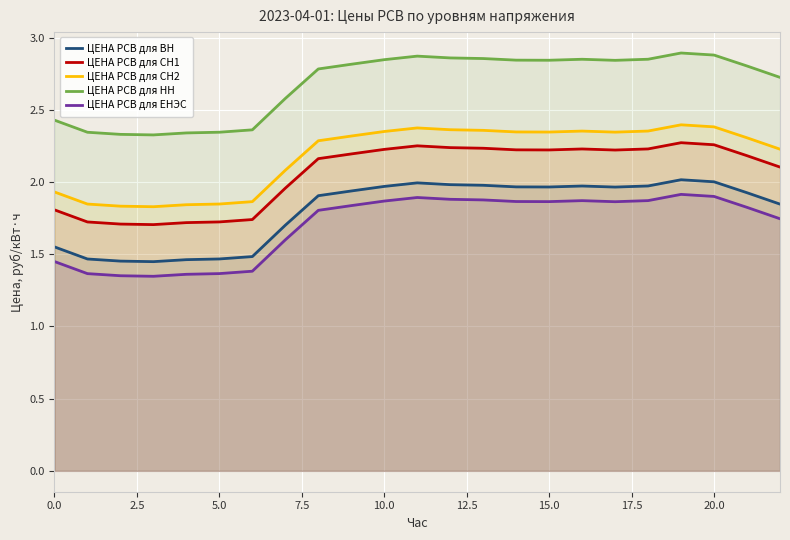

What position from the right is 17?

6